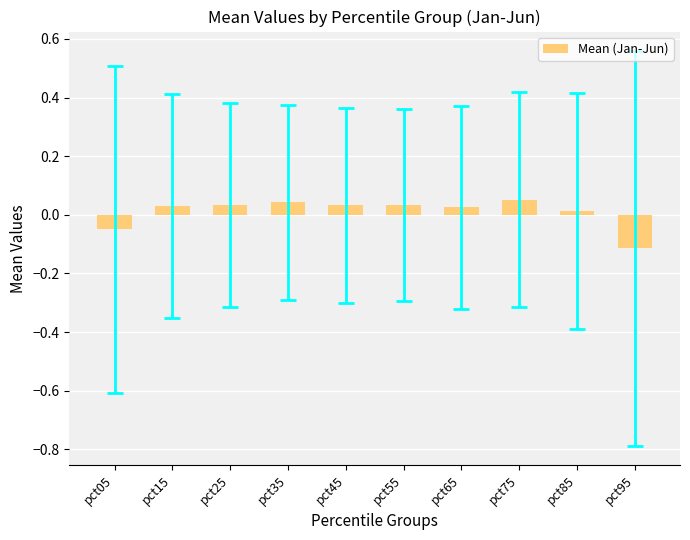

At which label does the data first exceed 0?

pct15